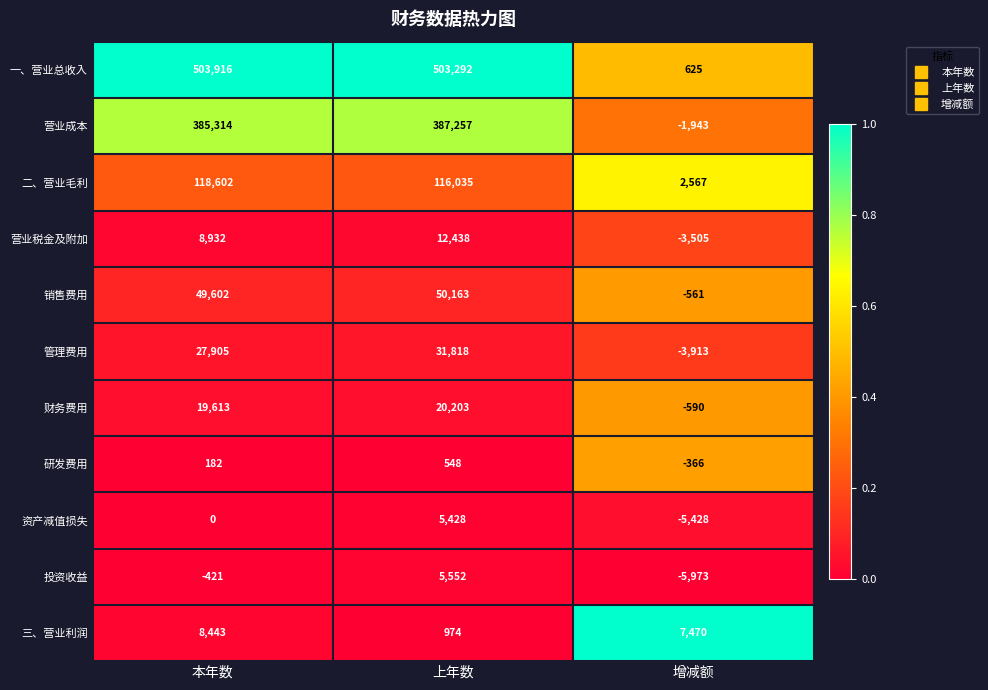

Is it true that 管理费用 equals 11256 at 上年数?

False